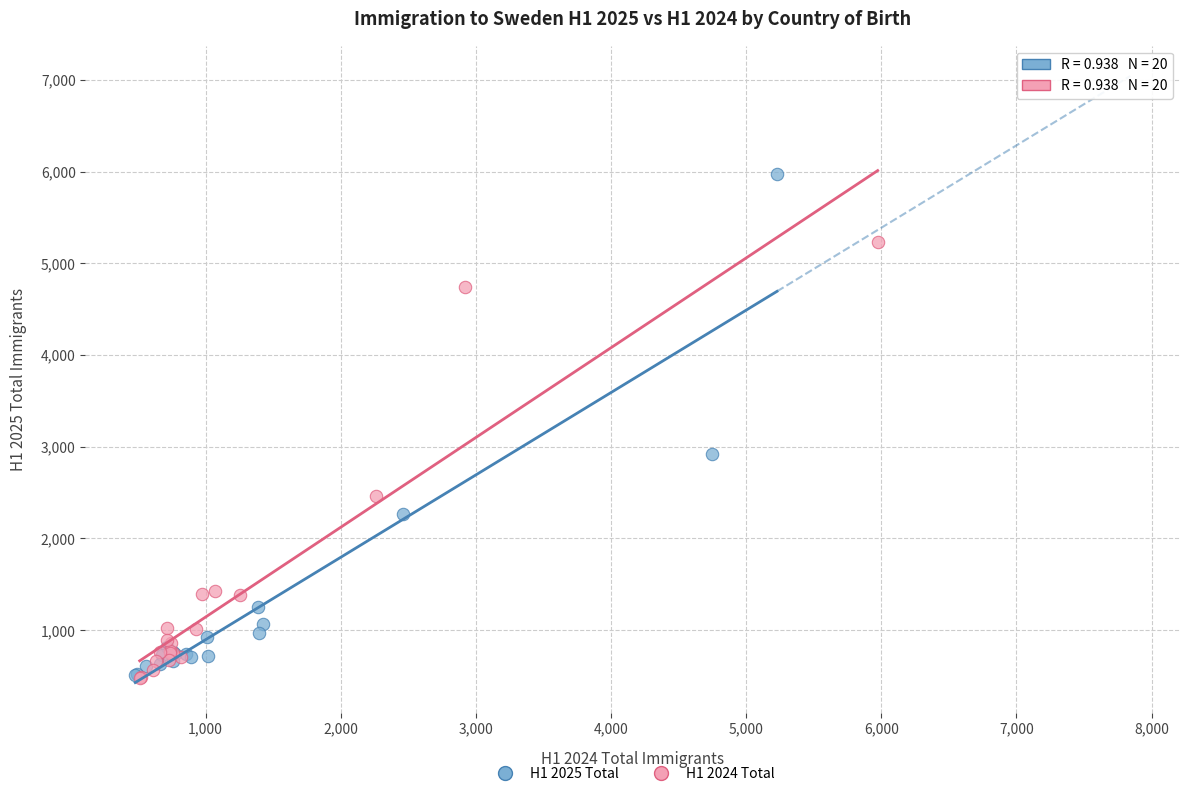

What are all the series names shown in the legend?

H1 2025 Total, H1 2024 Total